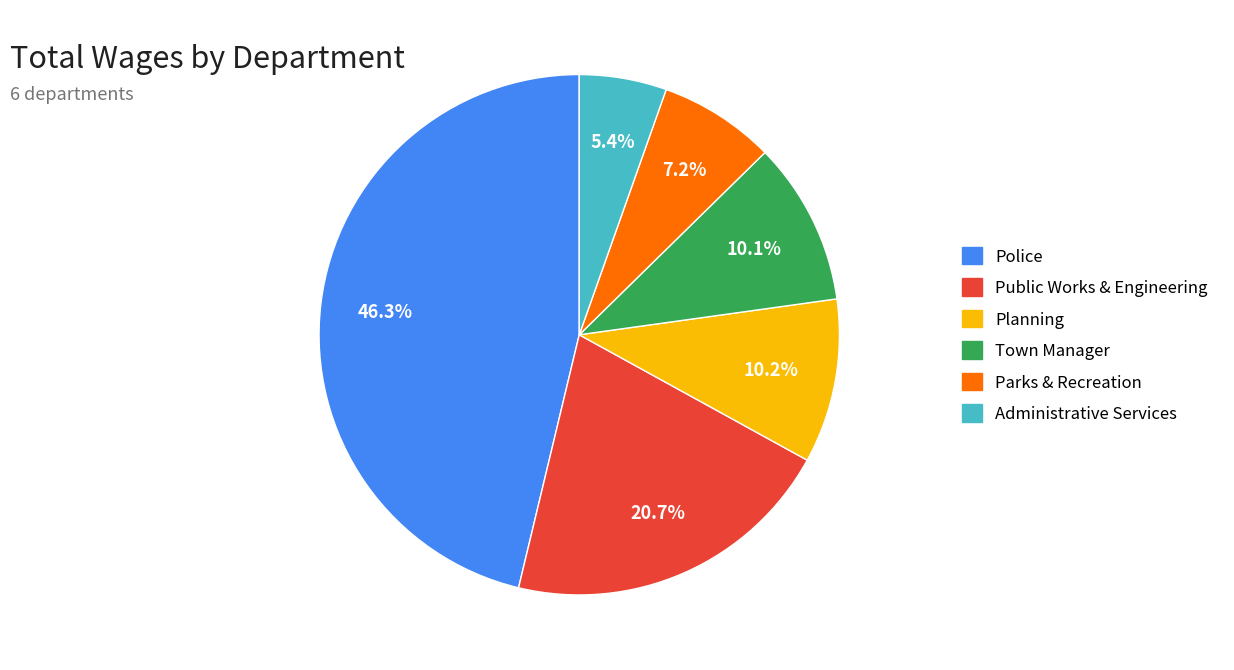

What is the largest slice in the pie chart?

Police